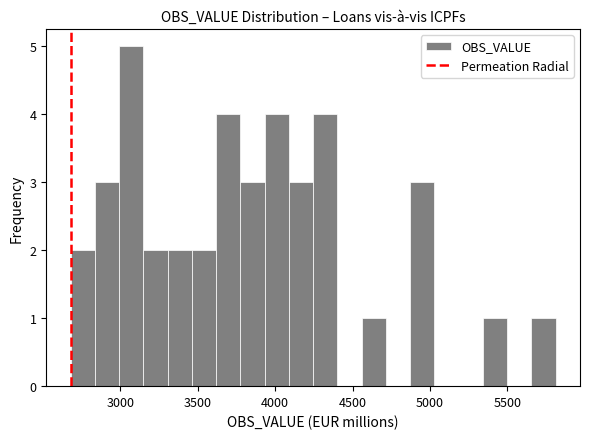

Read against the x-axis, roughly where is the centre of the tallest bar?

3050